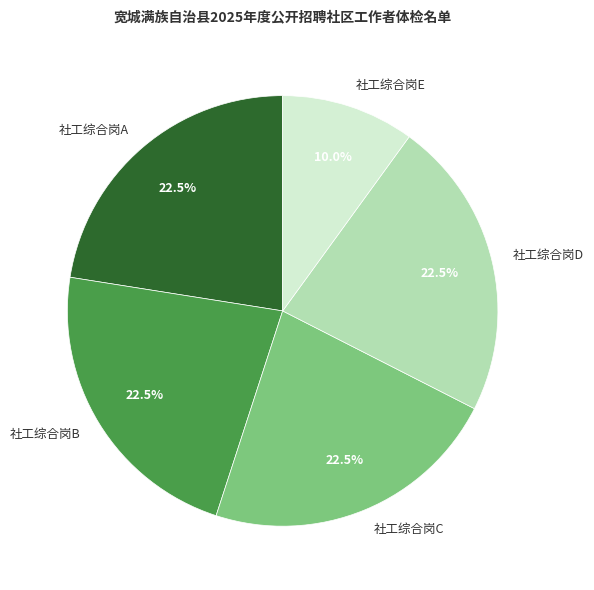

What is the ratio of the value at 社工综合岗E to the value at 社工综合岗C?

0.4